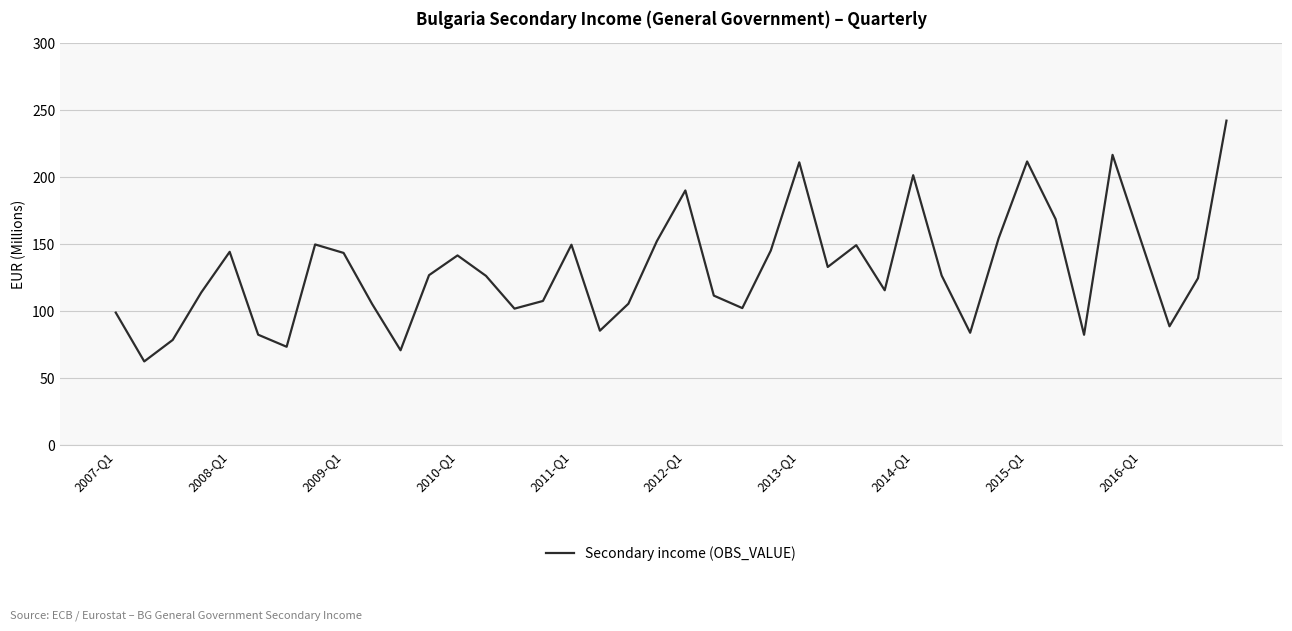

What is the sum of all values?

5234.4